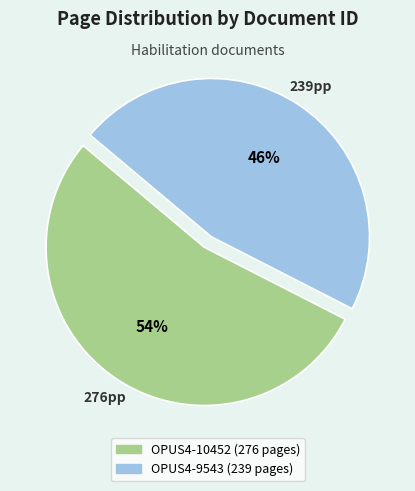

How many slices are in this pie chart?

2